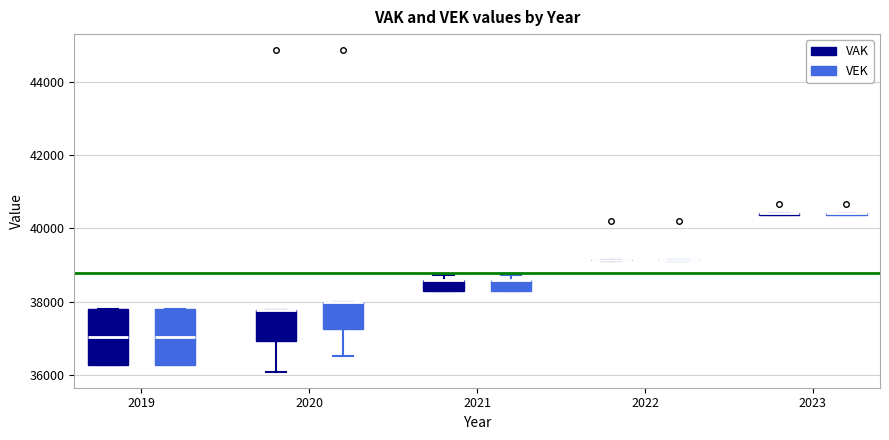

Reading left to right, read every box against the y-axis: the position of its median line, the range the box covers, and the ends of its whiskers. The values are not printed on the chart, so give them approximately, as read against the axis.

2019 (VAK): median 37000, box 36200 to 37800, whiskers 36200 to 37800
2019 (VEK): median 37000, box 36200 to 37800, whiskers 36200 to 37800
2020 (VAK): median 37800 (drawn on the box's upper edge), box 37000 to 37800, whiskers 36000 to 37800
2020 (VEK): median 38000 (drawn on the box's upper edge), box 37200 to 38000, whiskers 36600 to 38000
2021 (VAK): median 38600 (drawn on the box's upper edge), box 38200 to 38600, whiskers 38200 to 38800
2021 (VEK): median 38600 (drawn on the box's upper edge), box 38200 to 38600, whiskers 38200 to 38800
2022 (VAK): box collapsed to a line at 39200, whiskers 39200 to 39200
2022 (VEK): box collapsed to a line at 39200, whiskers 39200 to 39200
2023 (VAK): box collapsed to a line at 40400, whiskers 40400 to 40400
2023 (VEK): box collapsed to a line at 40400, whiskers 40400 to 40400